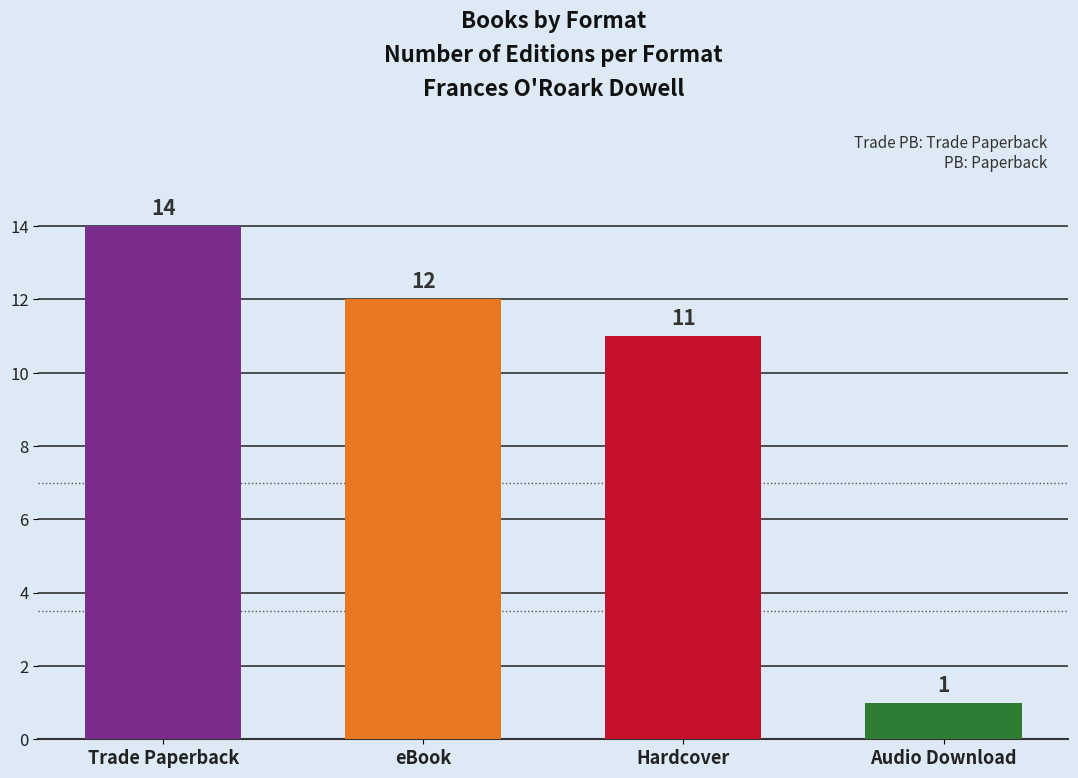

What is the greatest value displayed?

14